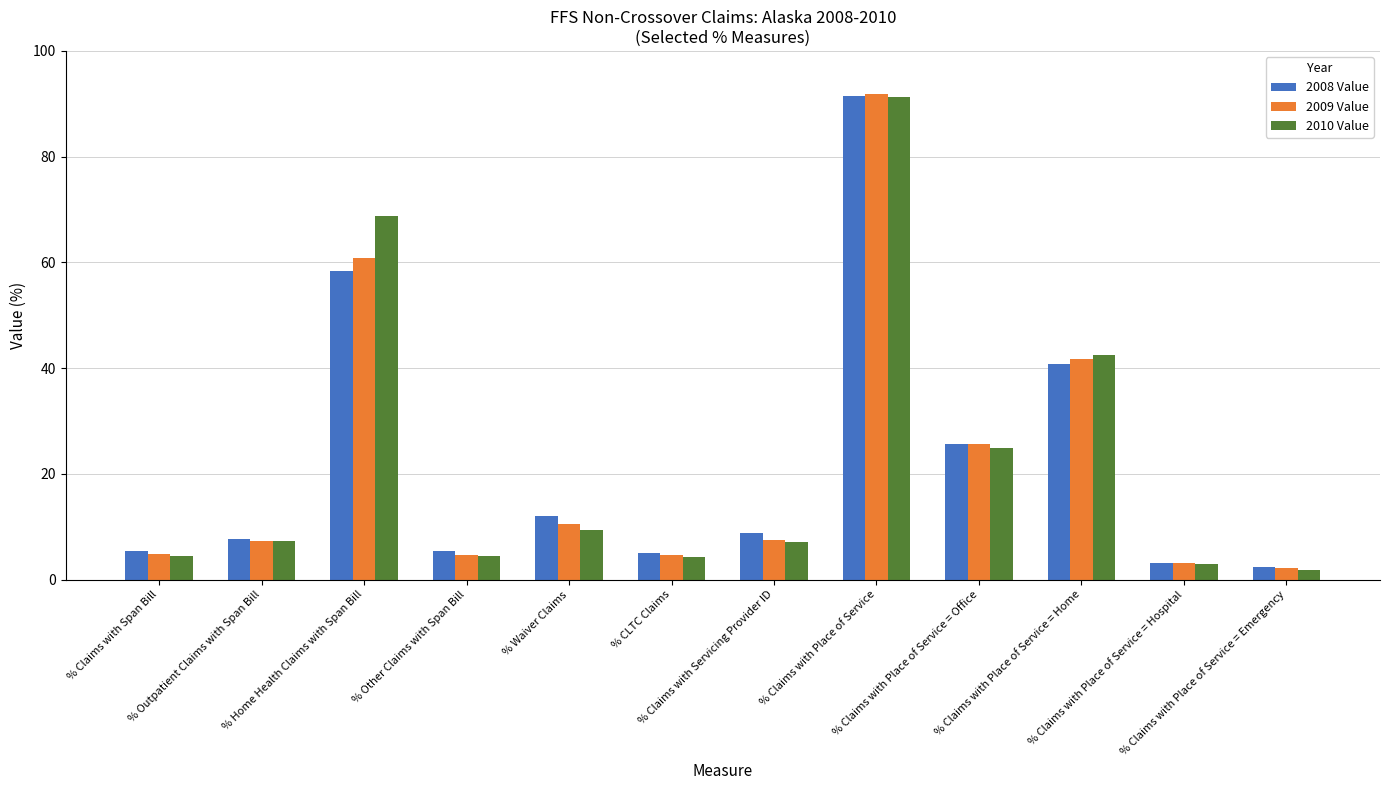

What is the maximum value for 2008 Value?

91.5